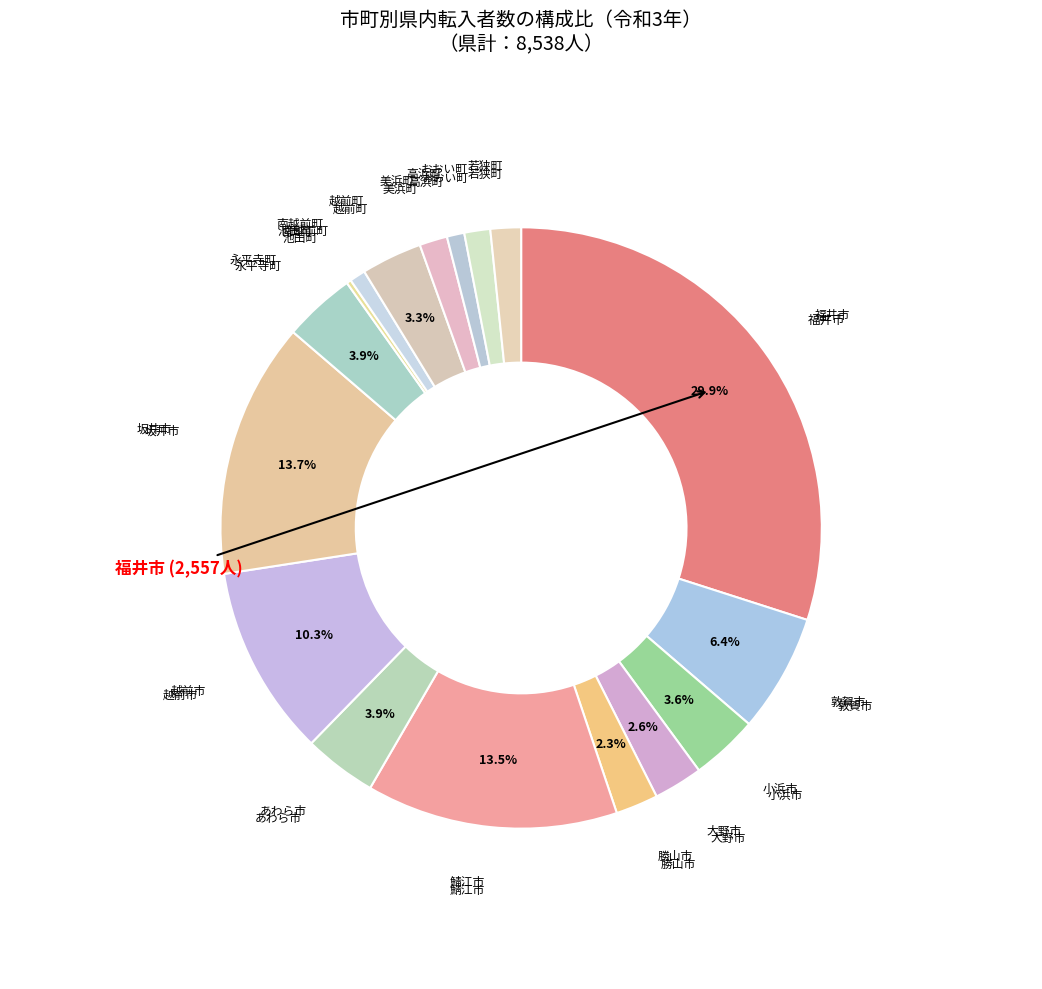

Is it true that 南越前町 is 11% of the pie?

False